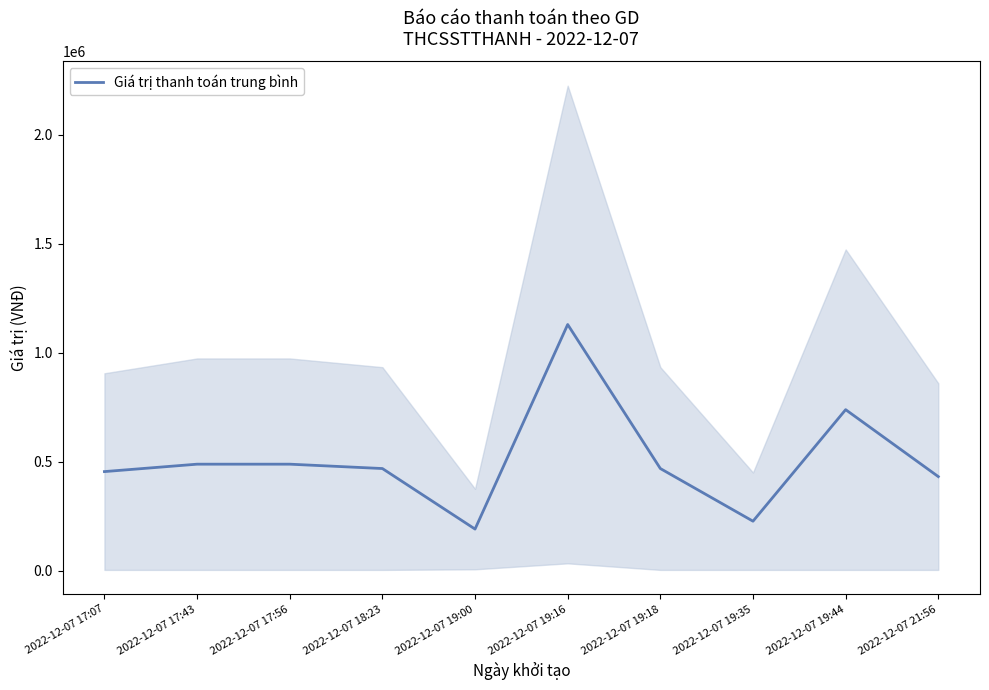

The value at 2022-12-07 19:44 is 738150. True or false?

True